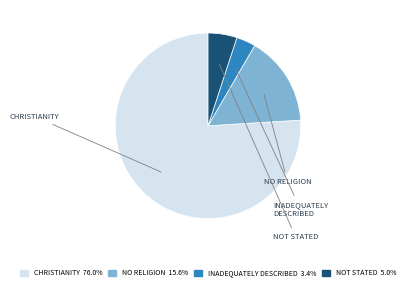

Is there a majority slice in this chart?

Yes